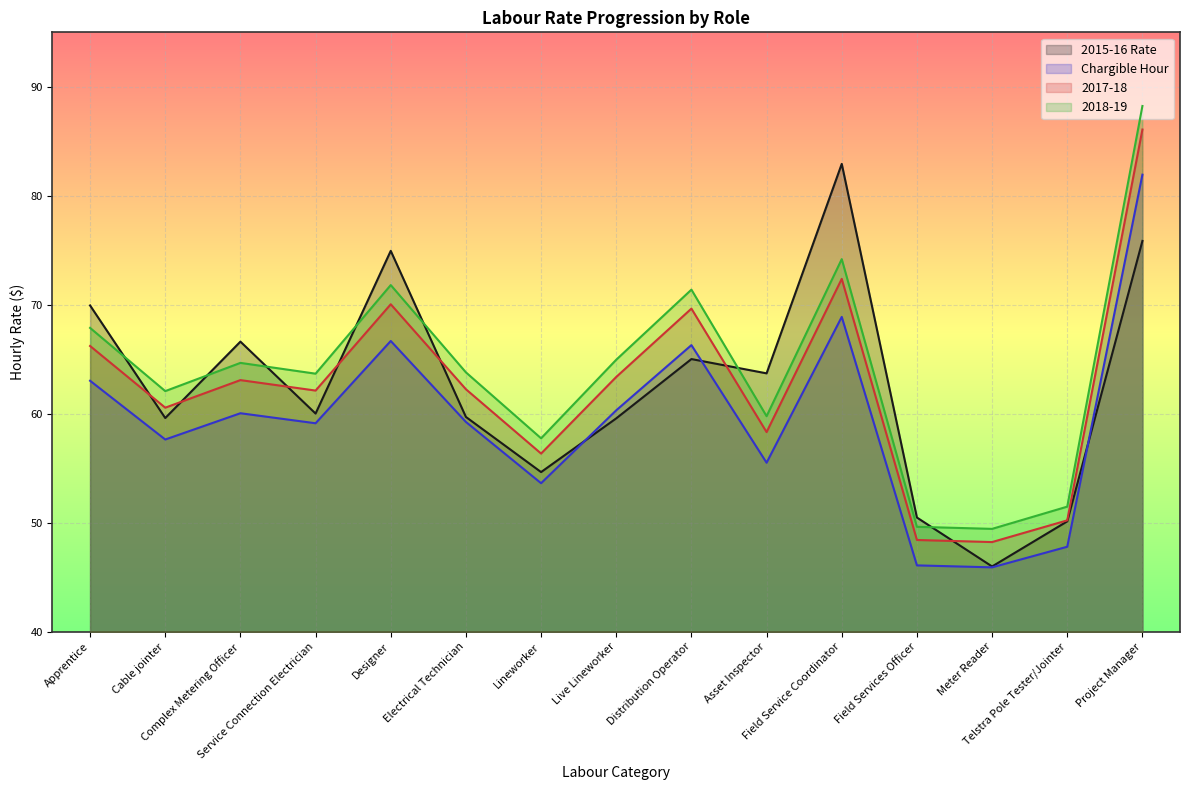

What is the difference between the 2017-18 values at Project Manager and Distribution Operator?

16.4